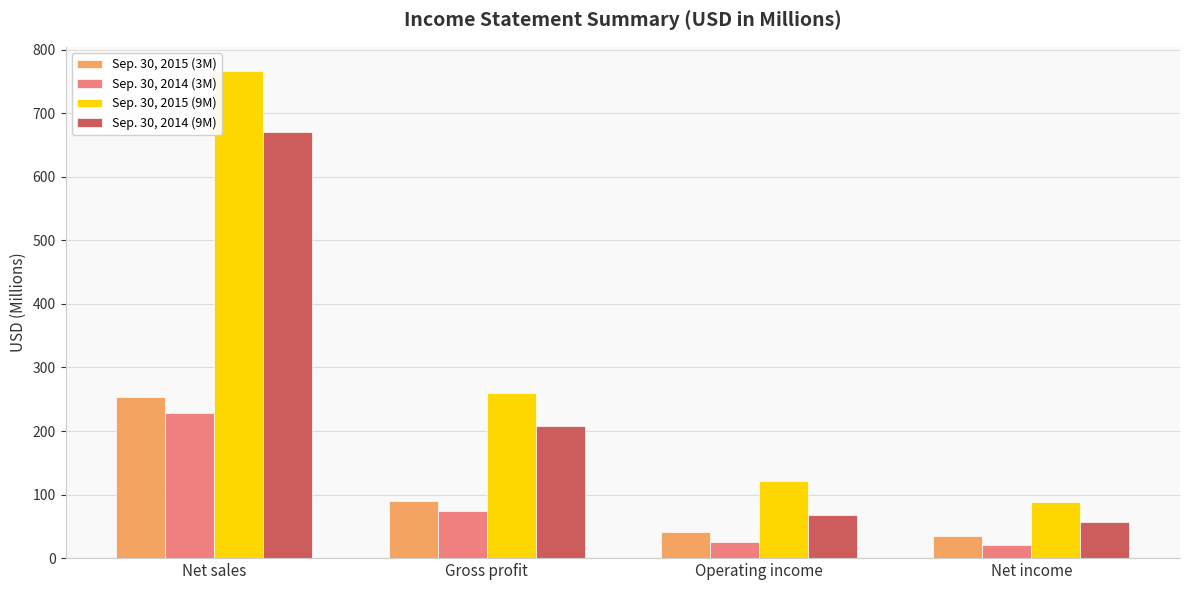

At how many categories does at least one series exceed 358?

1